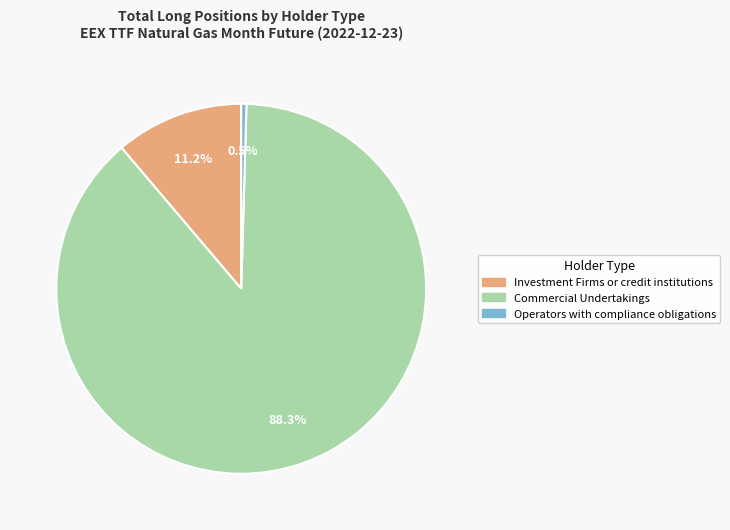

Which category has the smallest portion of the pie?

Operators with compliance obligations